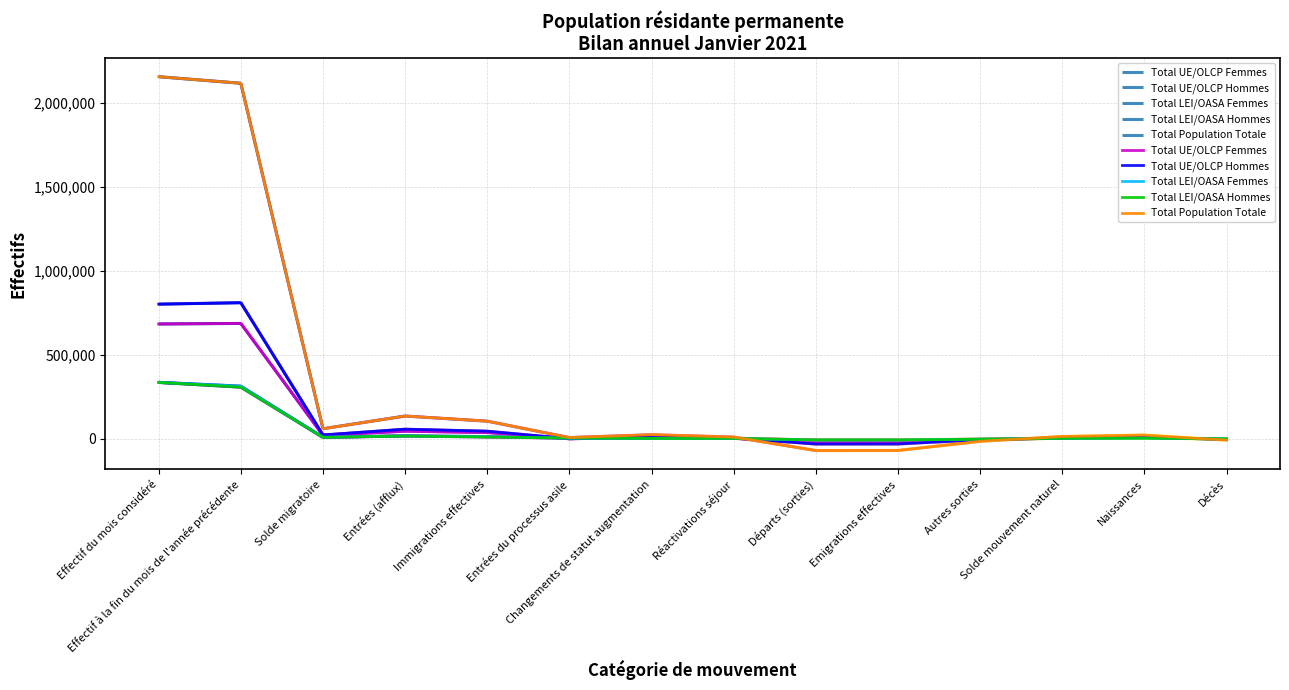

What is the value of the Total LEI/OASA Hommes point at the 12th from the left?

2375